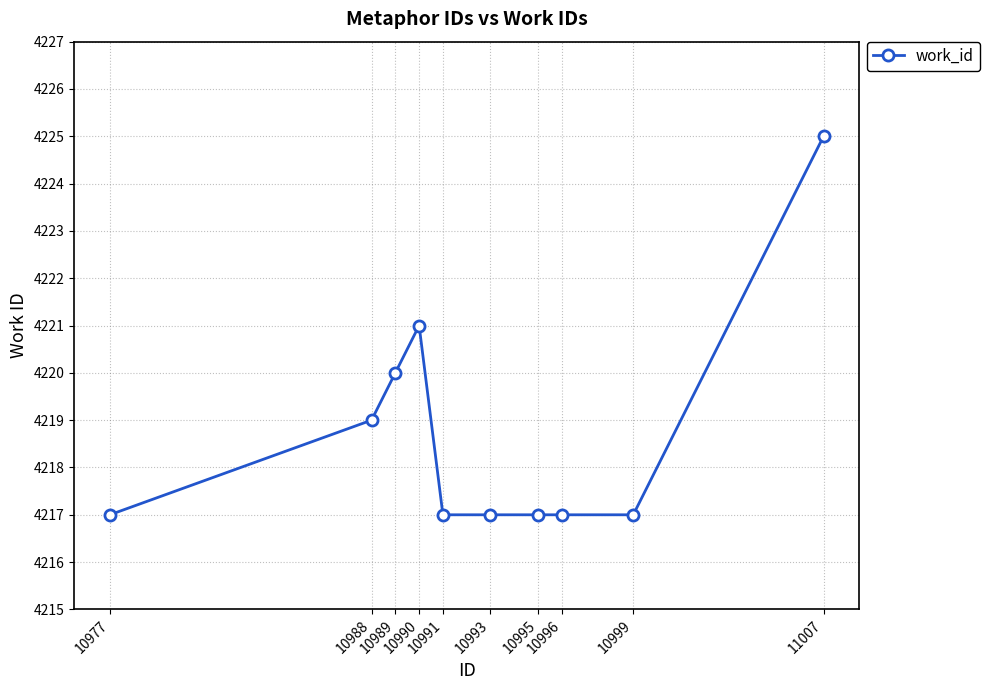

What is the value of the 4th point from the left?

4221